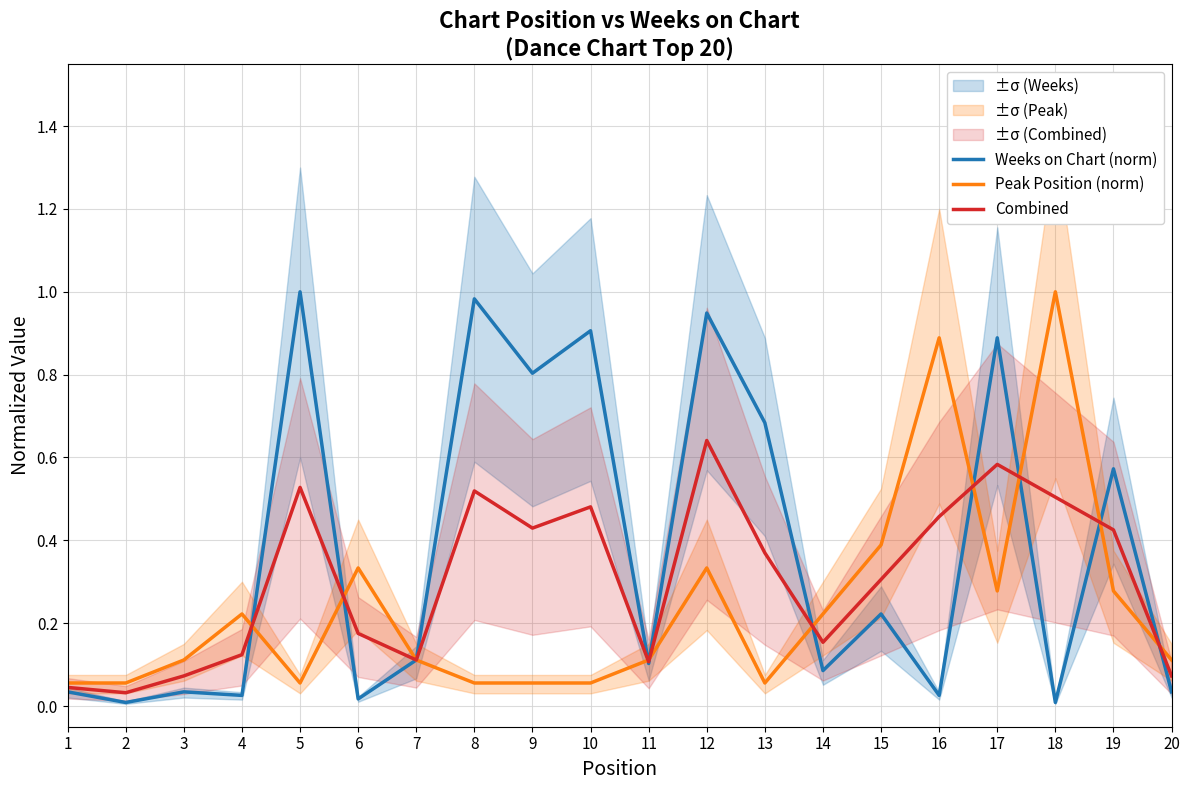

Which series has the largest total across all categories?

Weeks on Chart (norm)